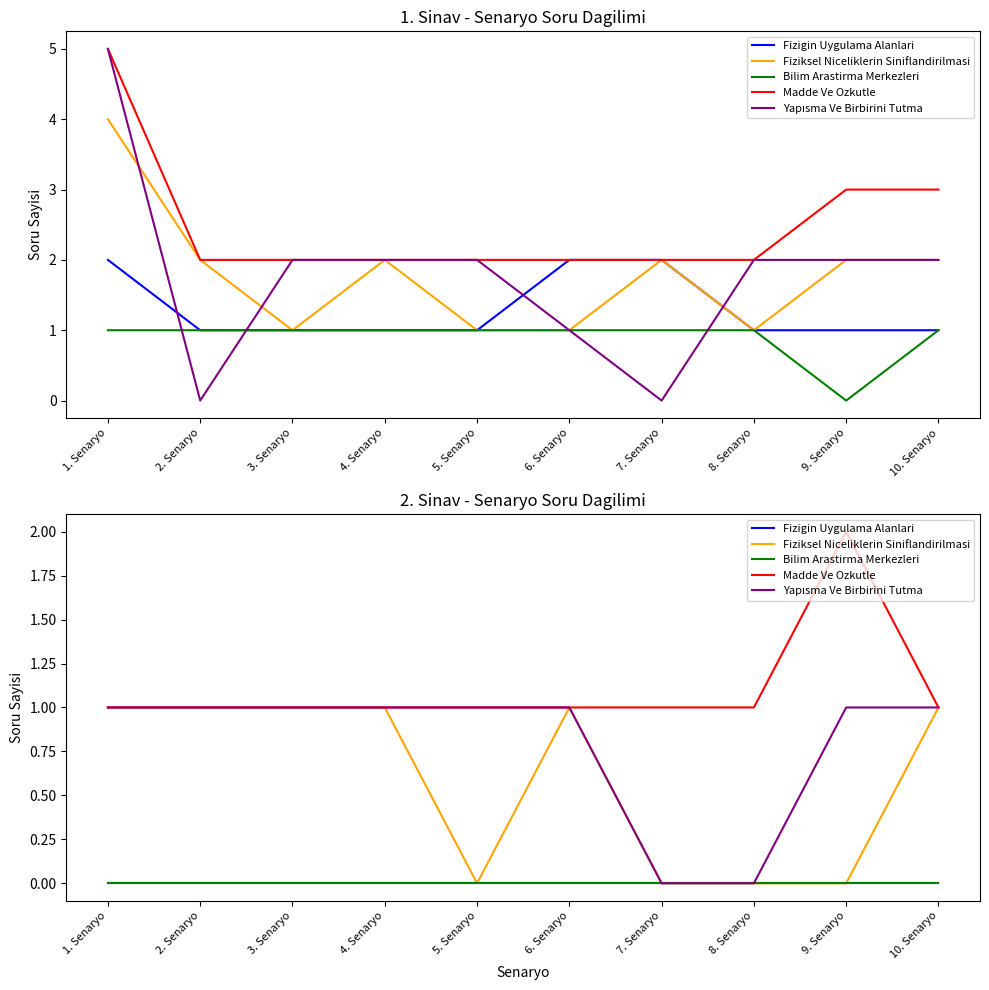

Rank the series at 5. Senaryo from highest to lowest value.

Madde Ve Ozkutle, Yapısma Ve Birbirini Tutma, Fizigin Uygulama Alanlari, Fiziksel Niceliklerin Siniflandirilmasi, Bilim Arastirma Merkezleri